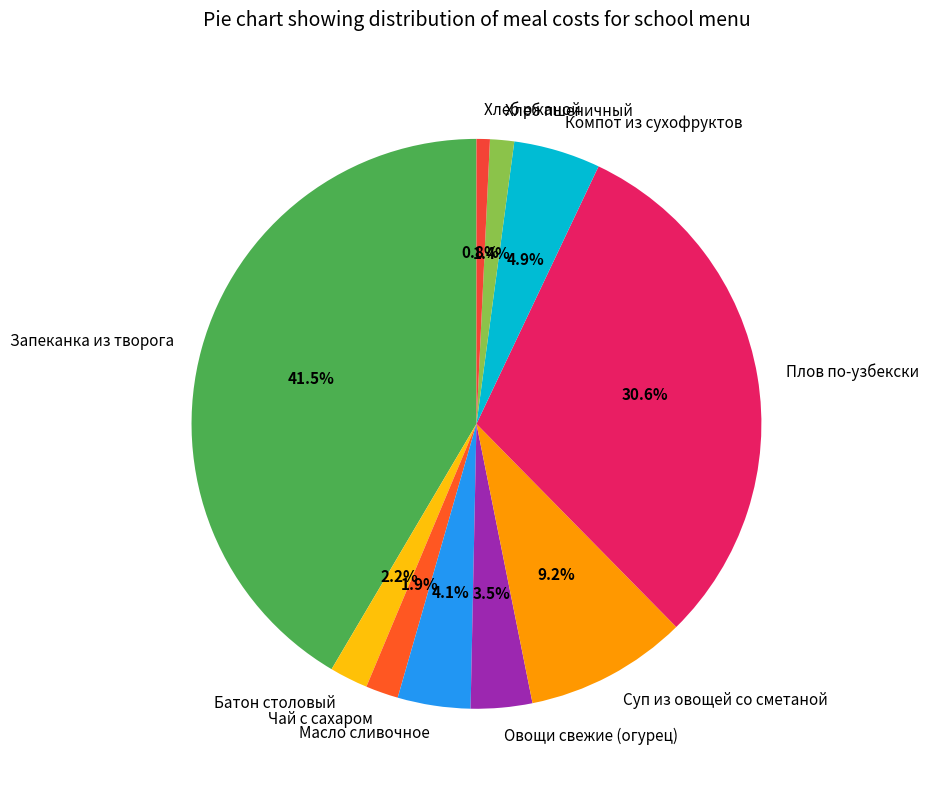

Which slice is the smallest?

Хлеб ржаной